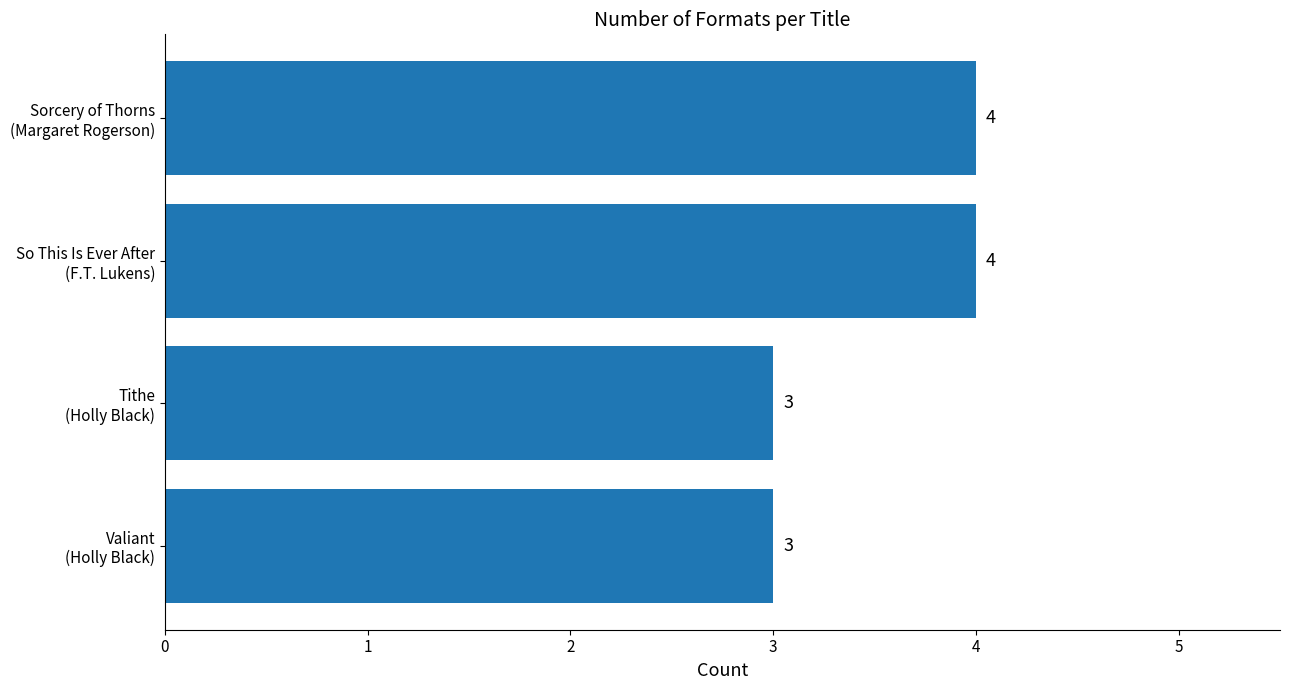

Count the values in the range 3 to 4.

4